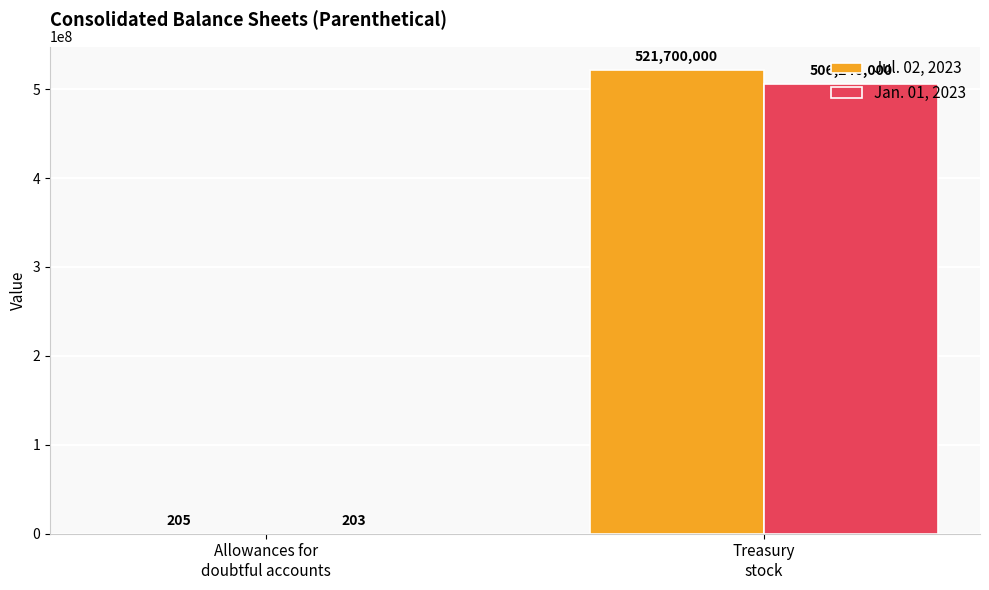

The Jul. 02, 2023 series shows 521700000 at Treasury
stock. True or false?

True